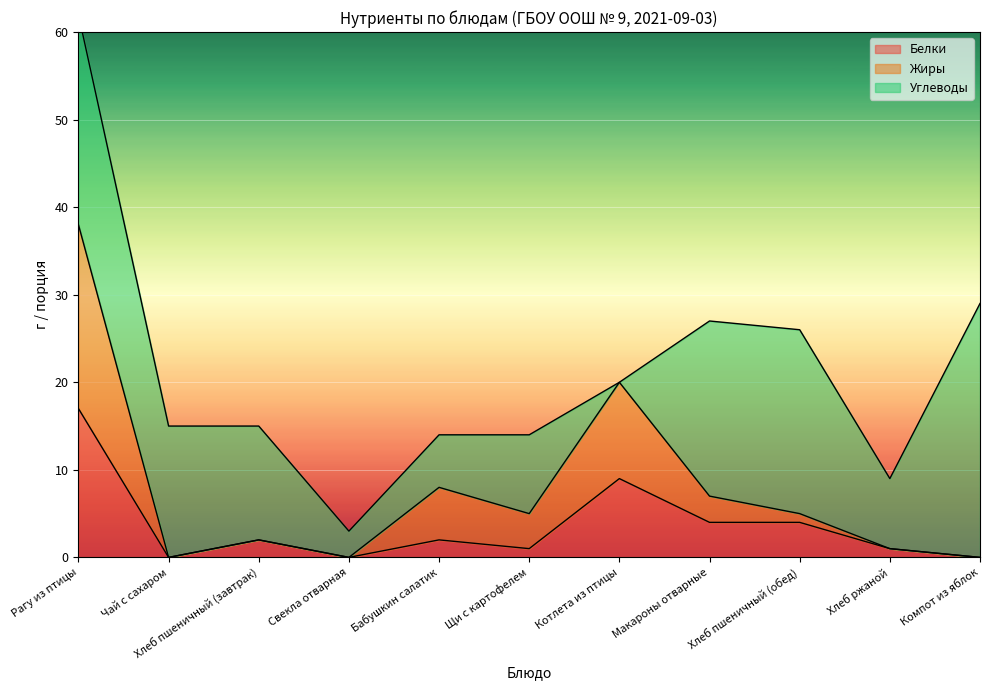

At which label is Белки closest to 8?

Котлета из птицы